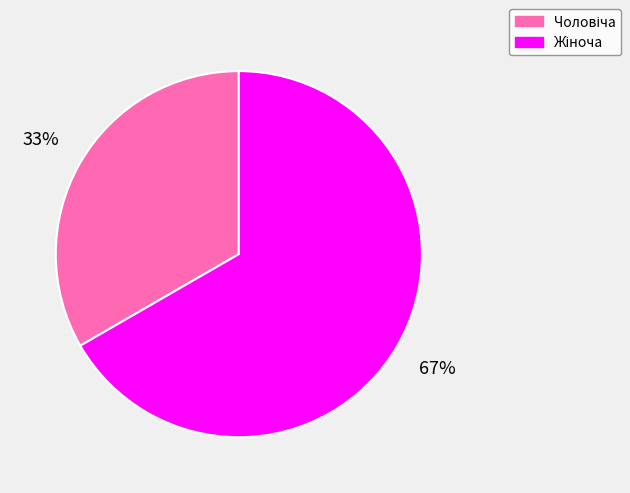

Does any single category account for the majority?

Yes